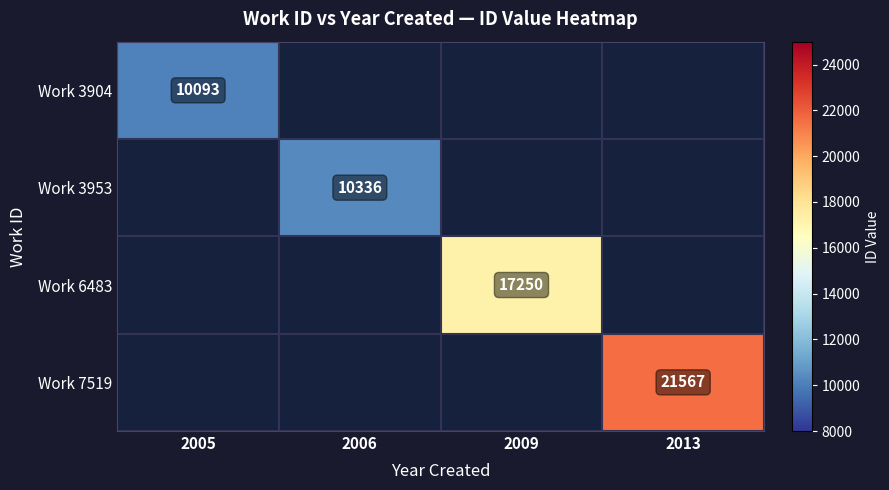

True or false: Work 3953 has a value of 10336 at 2006.

True